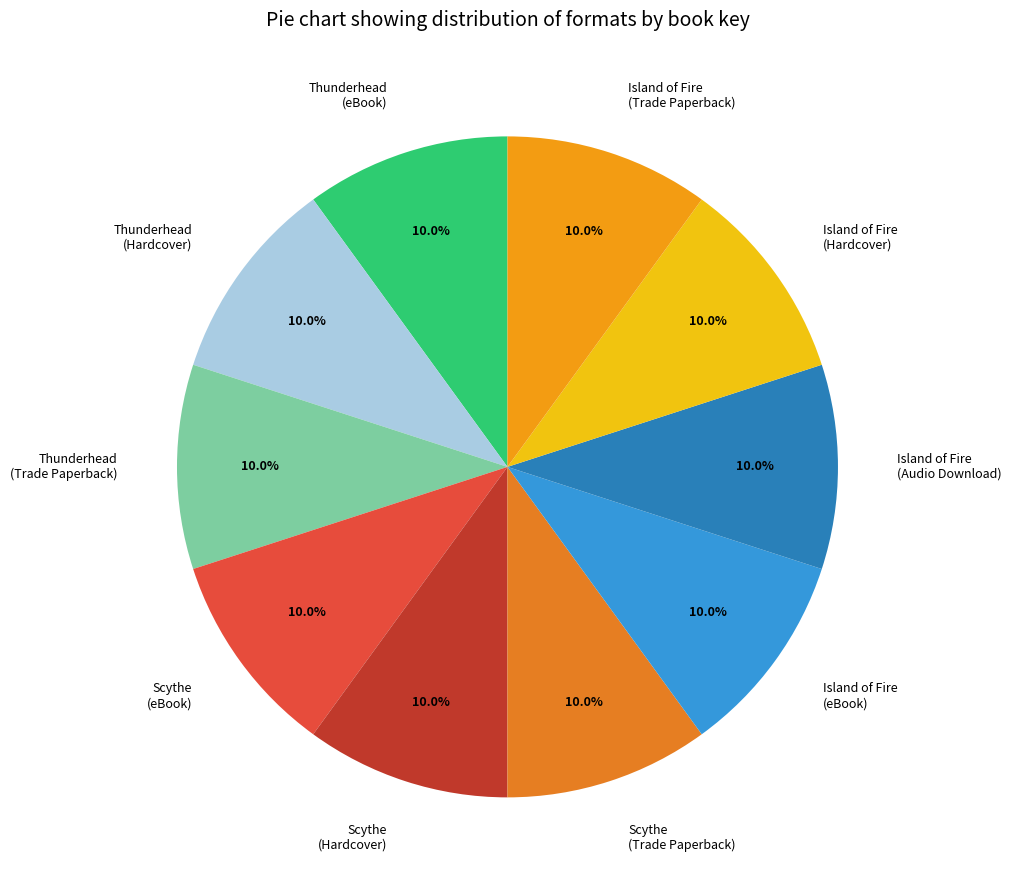

What is the total percentage of Scythe (Trade Paperback) and Scythe (Hardcover)?

20.0%